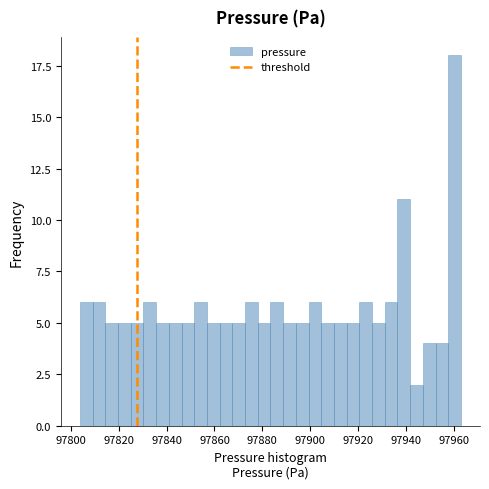

Read against the x-axis, roughly where is the centre of the tallest bar?

97960